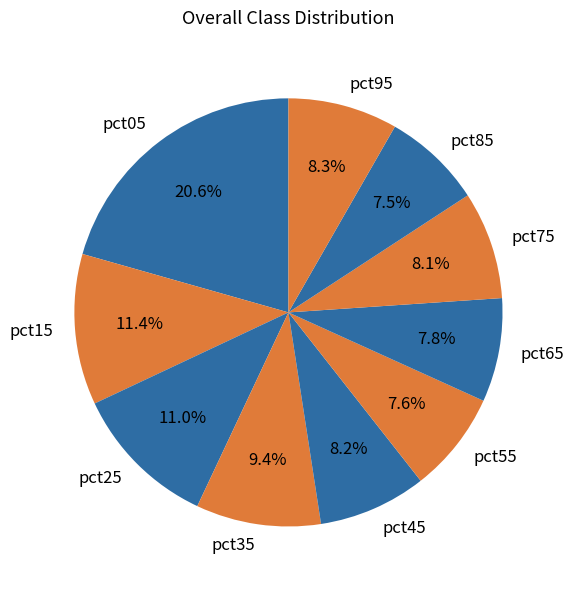

Which slice is the largest?

pct05